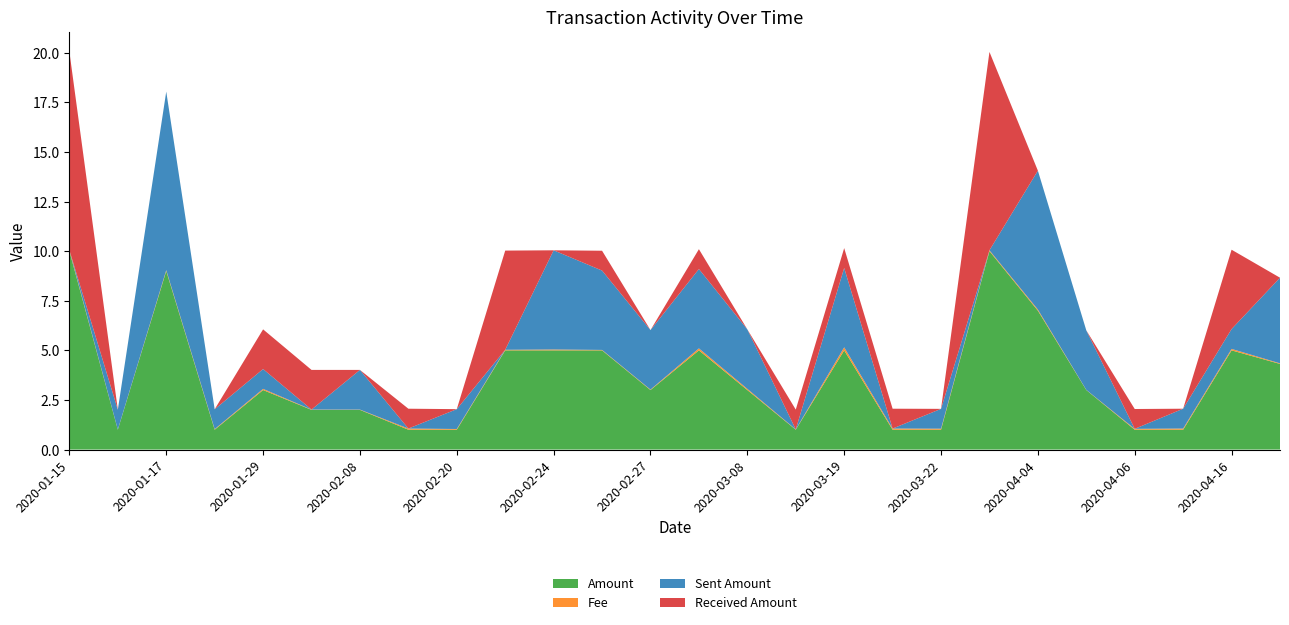

Reading left to right, what are all the values shown in this chart?

Amount: 2020-01-15=10.0	2020-01-16=1.0	2020-01-17=9.0	2020-01-18=1.0	2020-01-29=3.0	2020-02-07=2.0	2020-02-08=2.0	2020-02-16=1.0	2020-02-20=1.0	2020-02-21=5.0	2020-02-24=5.0	2020-02-26=5.0	2020-02-27=3.0	2020-03-04=5.0	2020-03-08=3.0	2020-03-17=1.0	2020-03-19=5.0	2020-03-20=1.0	2020-03-22=1.0	2020-04-03=10.0	2020-04-04=7.0	2020-04-05=3.0	2020-04-06=1.0	2020-04-12=1.0	2020-04-16=5.0	2020-07-31=4.3
Fee: 2020-01-15=0.1	2020-01-16=0.0	2020-01-17=0.0	2020-01-18=0.0	2020-01-29=0.1	2020-02-07=0.0	2020-02-08=0.0	2020-02-16=0.1	2020-02-20=0.0	2020-02-21=0.0	2020-02-24=0.0	2020-02-26=0.0	2020-02-27=0.0	2020-03-04=0.1	2020-03-08=0.1	2020-03-17=0.0	2020-03-19=0.2	2020-03-20=0.1	2020-03-22=0.1	2020-04-03=0.0	2020-04-04=0.1	2020-04-05=0.0	2020-04-06=0.0	2020-04-12=0.1	2020-04-16=0.1	2020-07-31=0.0
Sent Amount: 2020-01-15=0.0	2020-01-16=1.0	2020-01-17=9.0	2020-01-18=1.0	2020-01-29=1.0	2020-02-07=0.0	2020-02-08=2.0	2020-02-16=0.0	2020-02-20=1.0	2020-02-21=0.0	2020-02-24=5.0	2020-02-26=4.0	2020-02-27=3.0	2020-03-04=4.0	2020-03-08=3.0	2020-03-17=0.0	2020-03-19=4.0	2020-03-20=0.0	2020-03-22=1.0	2020-04-03=0.0	2020-04-04=7.0	2020-04-05=3.0	2020-04-06=0.0	2020-04-12=1.0	2020-04-16=1.0	2020-07-31=4.3
Received Amount: 2020-01-15=10.0	2020-01-16=0.0	2020-01-17=0.0	2020-01-18=0.0	2020-01-29=2.0	2020-02-07=2.0	2020-02-08=0.0	2020-02-16=1.0	2020-02-20=0.0	2020-02-21=5.0	2020-02-24=0.0	2020-02-26=1.0	2020-02-27=0.0	2020-03-04=1.0	2020-03-08=0.0	2020-03-17=1.0	2020-03-19=1.0	2020-03-20=1.0	2020-03-22=0.0	2020-04-03=10.0	2020-04-04=0.0	2020-04-05=0.0	2020-04-06=1.0	2020-04-12=0.0	2020-04-16=4.0	2020-07-31=0.0